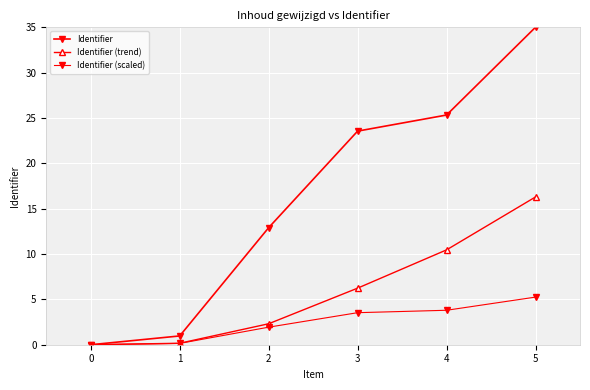

Which series has the largest total across all categories?

Identifier